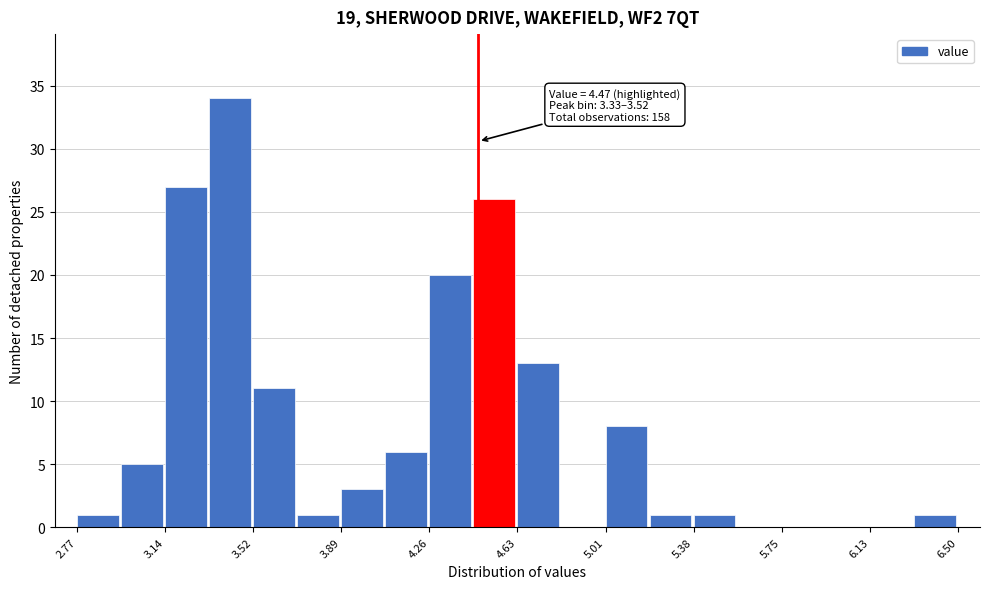

Around what value on the x-axis is the tallest bar? Give the approximate position of its centre, as read against the axis.

3.40